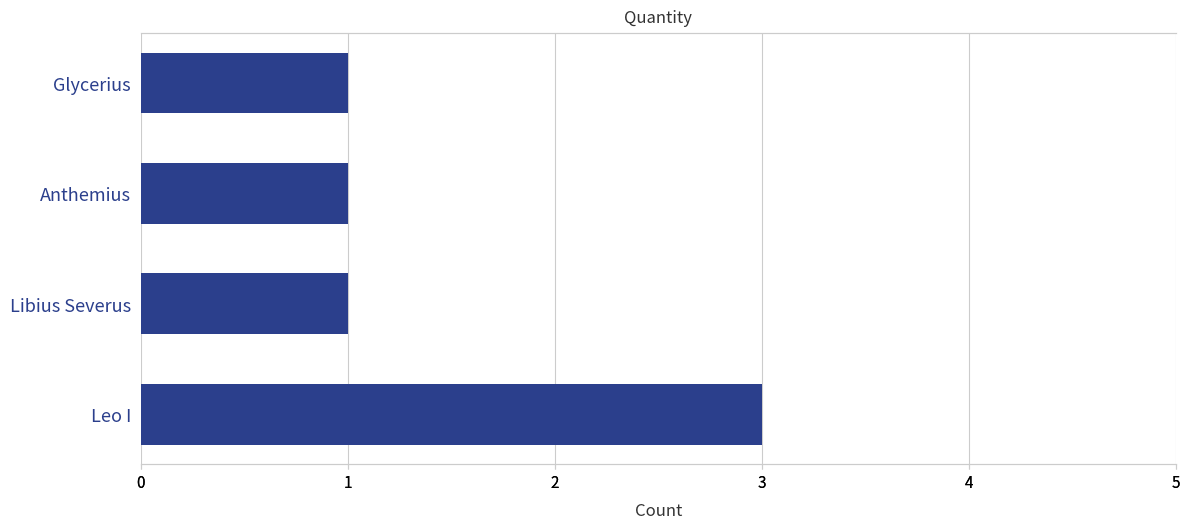

Is it true that the value at Leo I is 3?

True